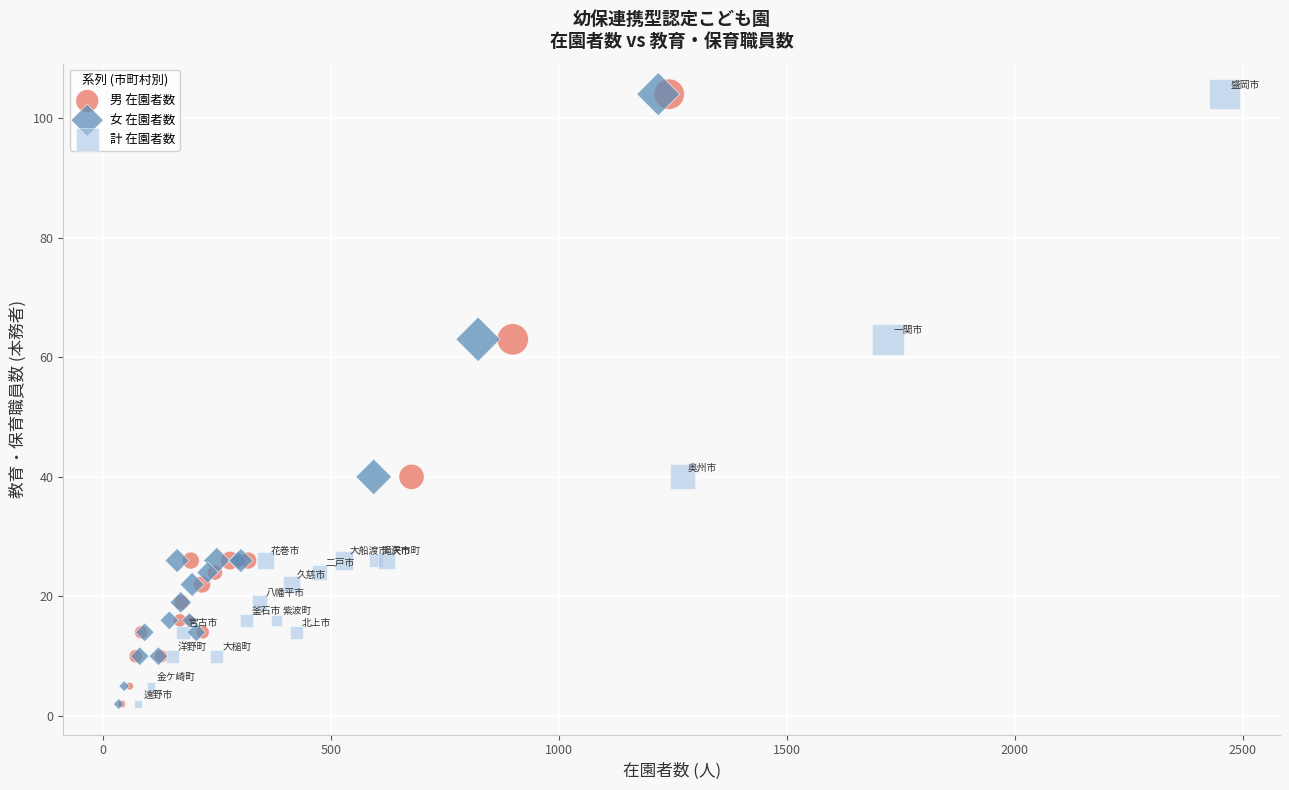

What are all the series names shown in the legend?

男 在園者数, 女 在園者数, 計 在園者数